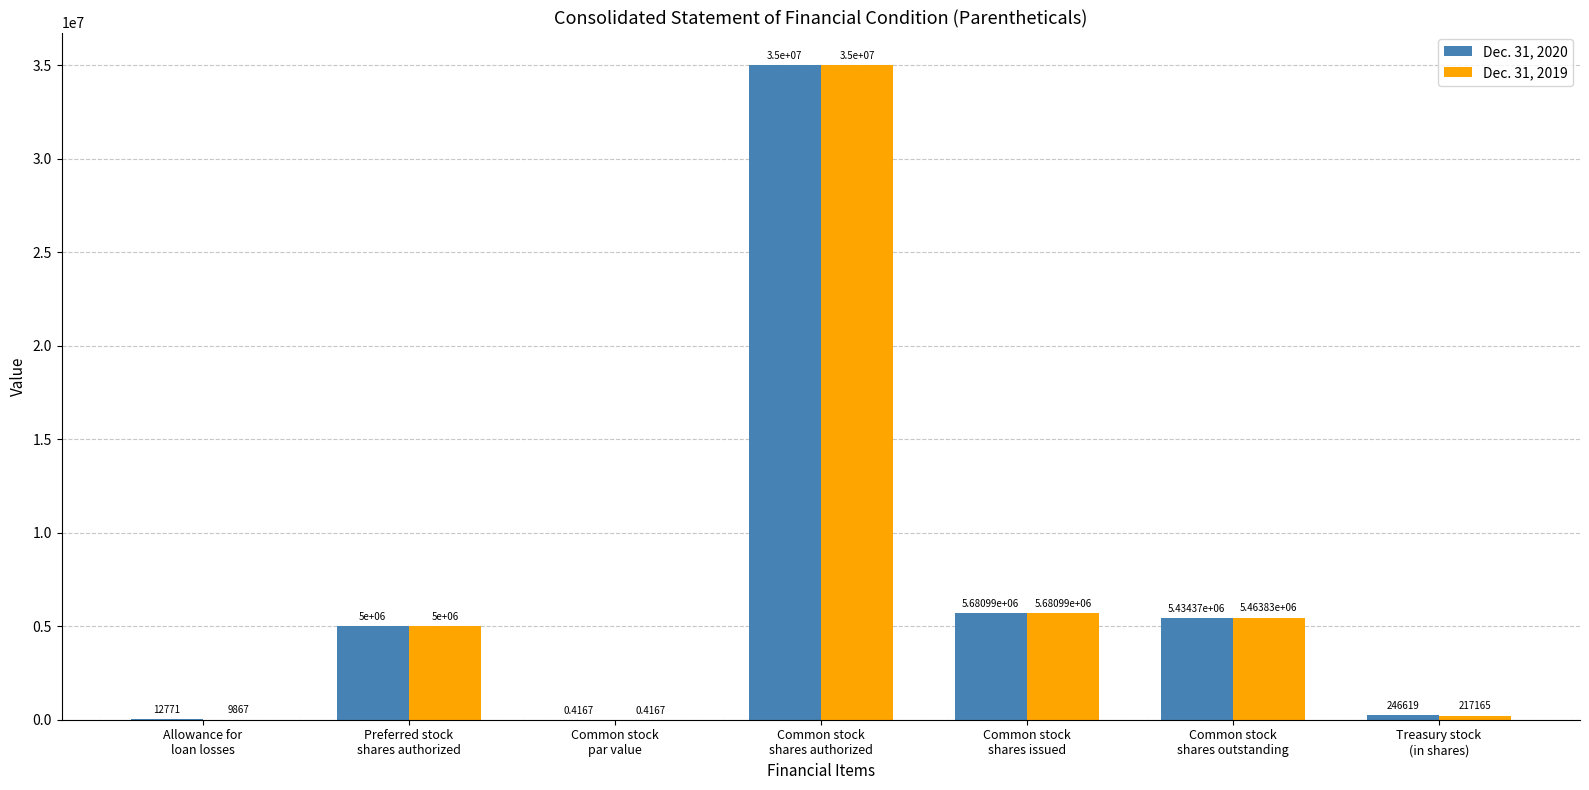

What is the total value across all series at Common stock
shares authorized?

70000000.0